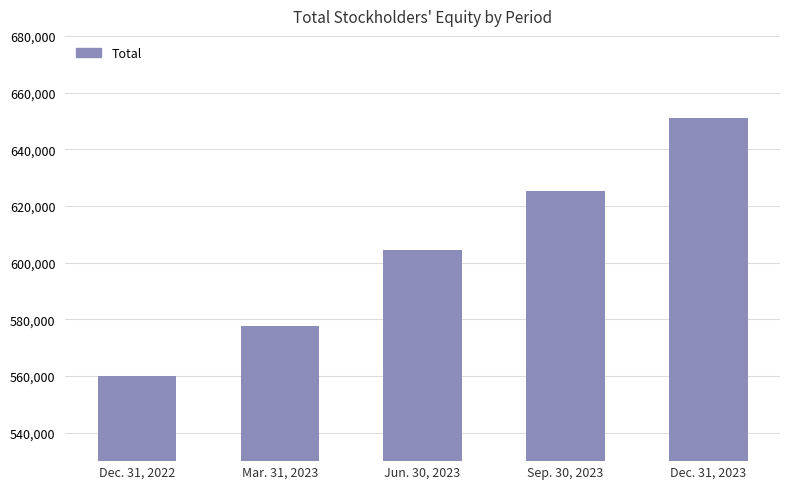

What is the label of the 2nd bar from the right?

Sep. 30, 2023